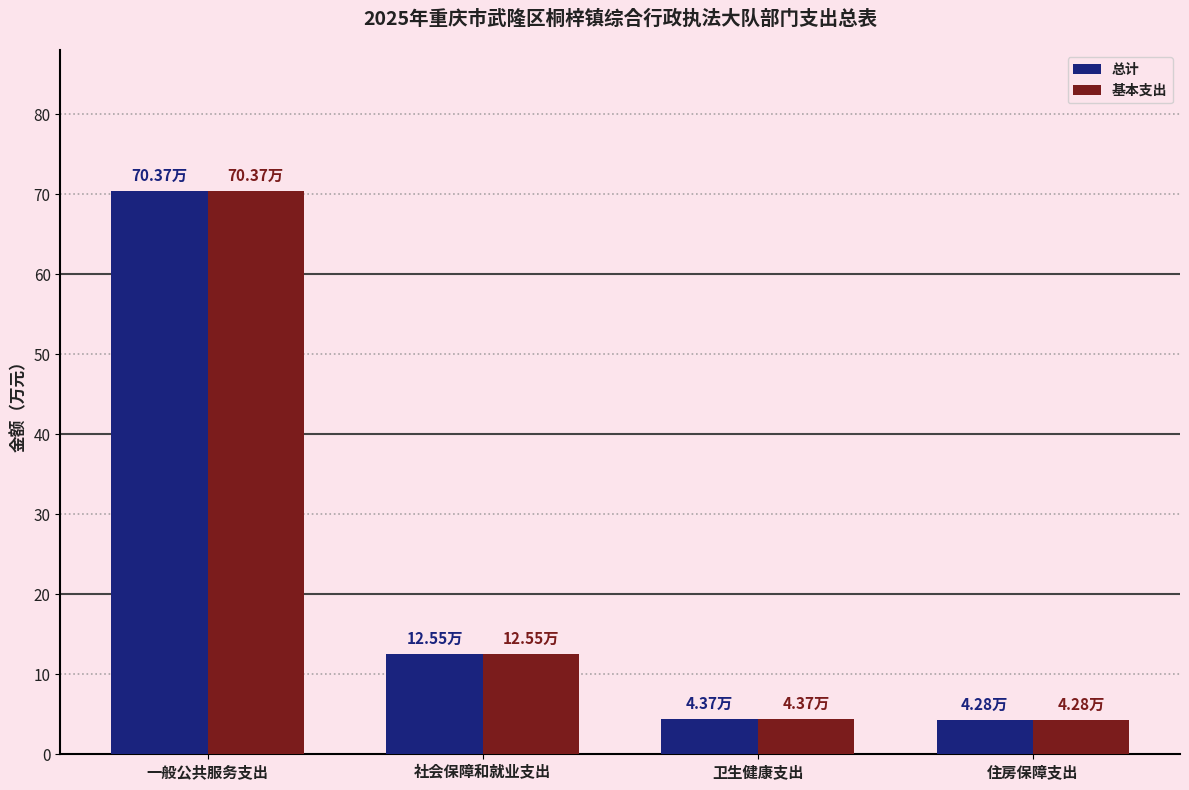

Where is 总计 nearest to the value 37?

社会保障和就业支出